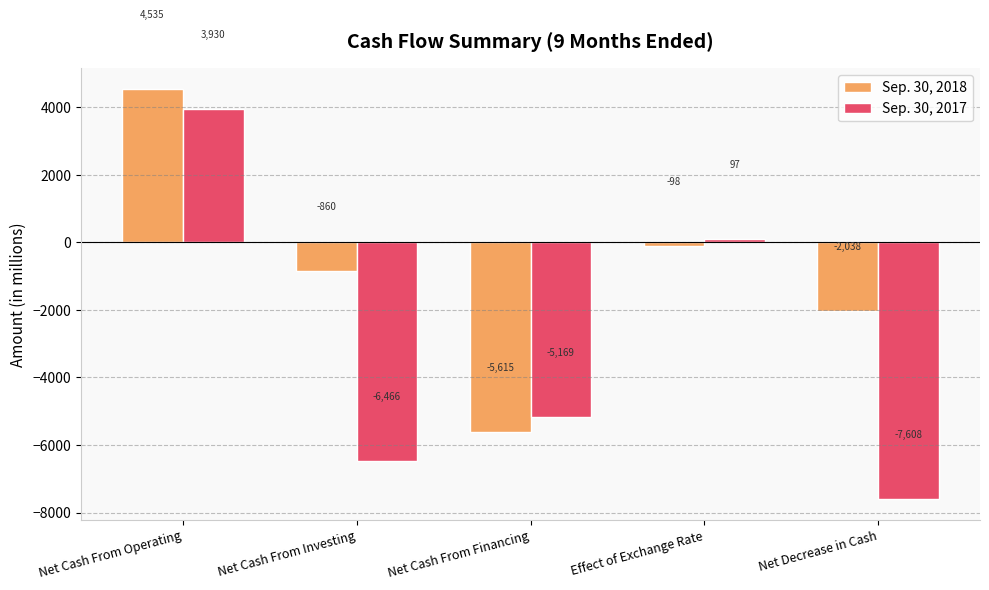

Which series has the widest spread of values?

Sep. 30, 2017